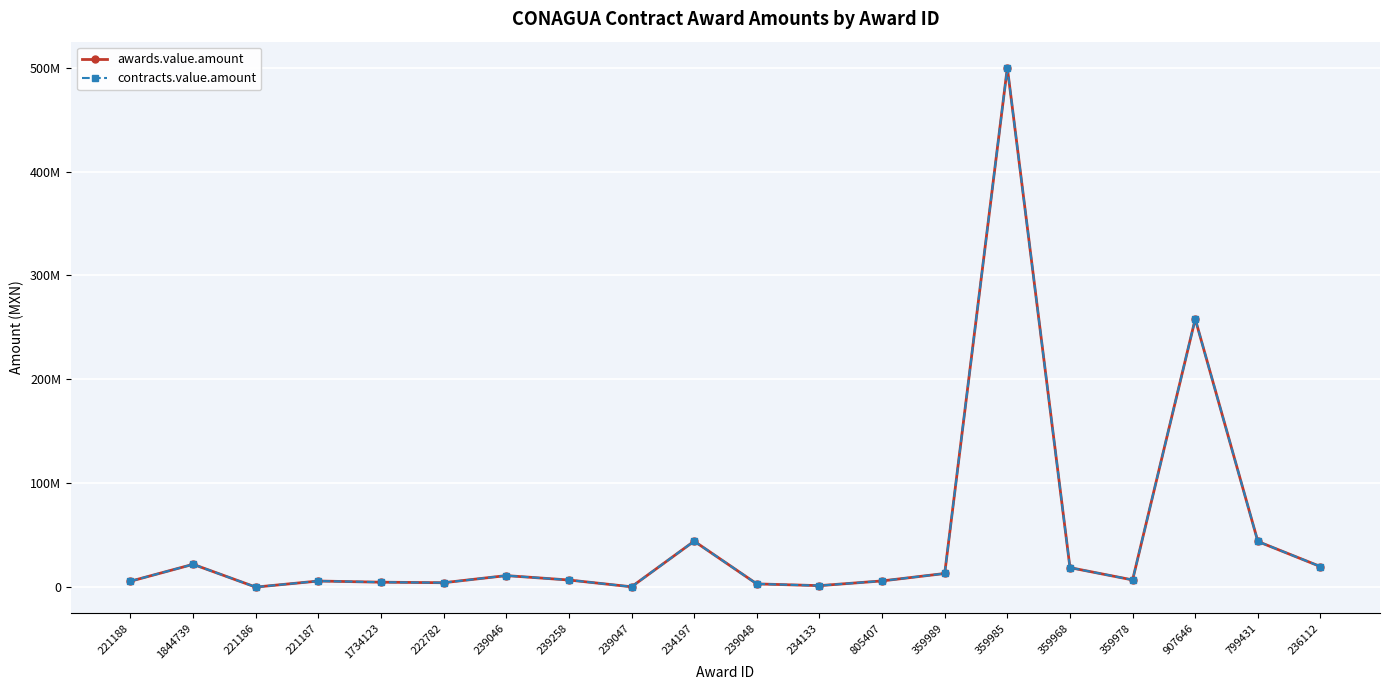

True or false: contracts.value.amount and awards.value.amount intersect in this chart.

False